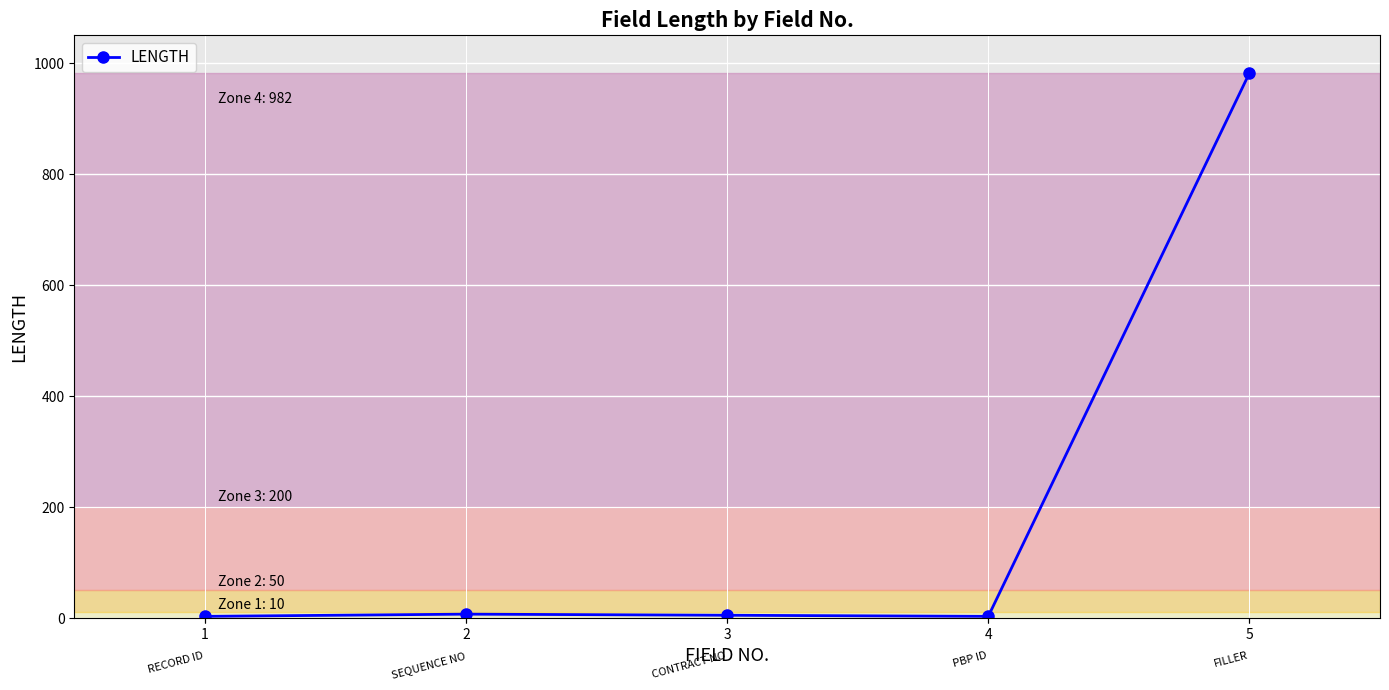

What is the greatest value displayed?

982